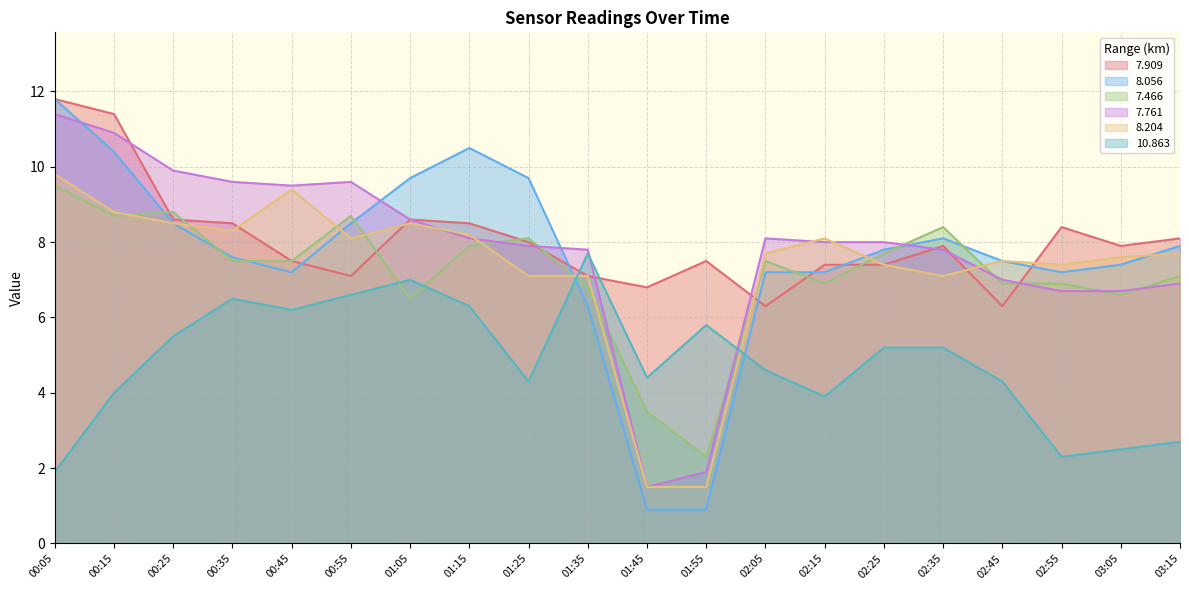

Between which two adjacent categories do 7.909 and 7.761 first intersect?

00:15 and 00:25